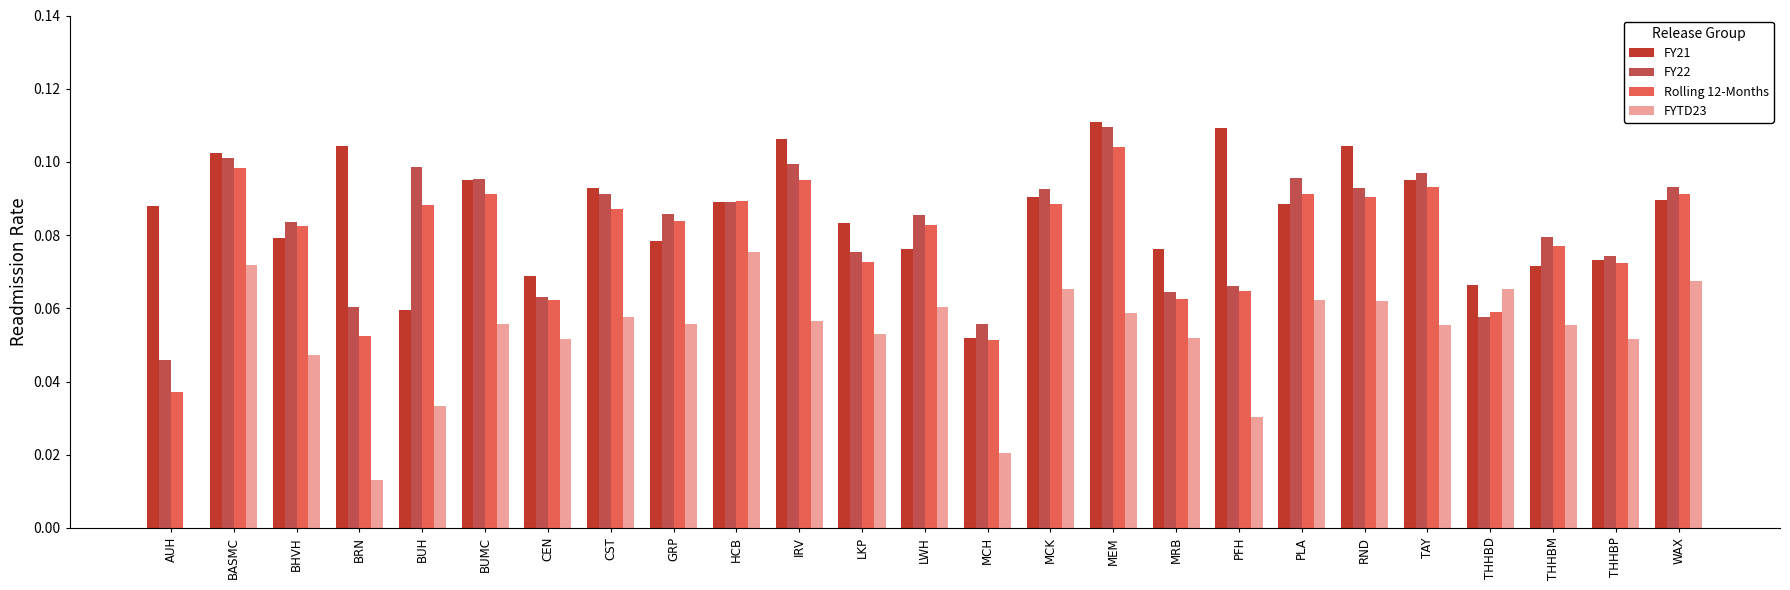

Where is Rolling 12-Months nearest to the value 0?

AUH